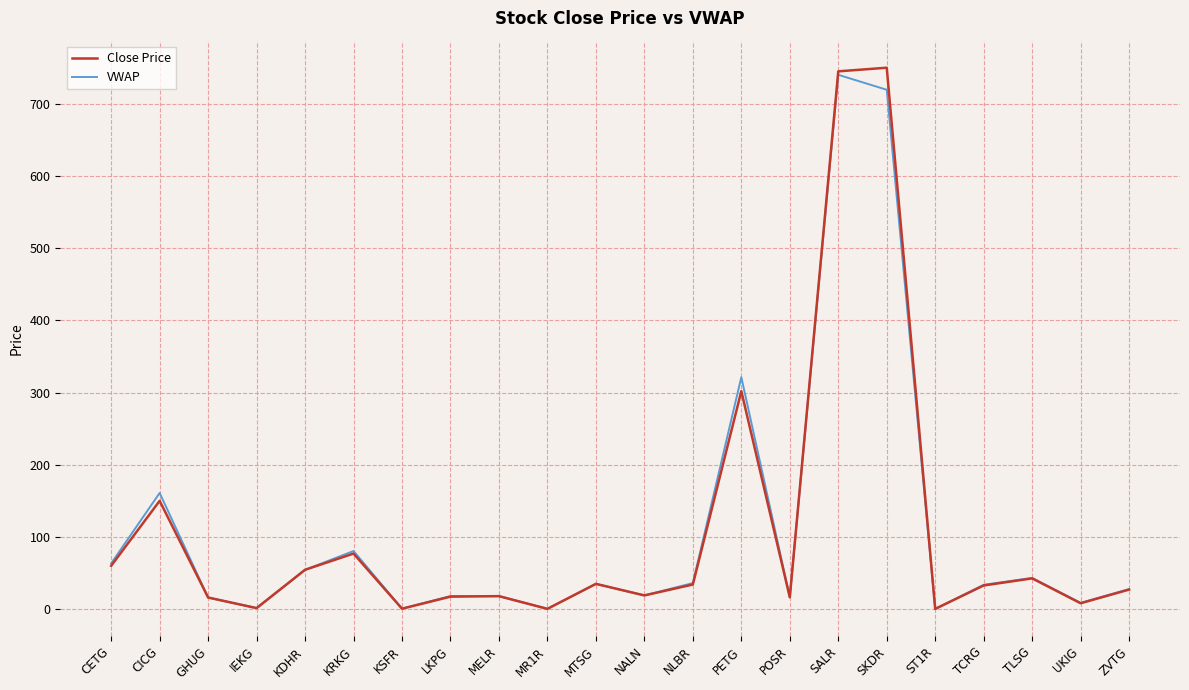

The value of Close Price at TLSG is 42.6. True or false?

True